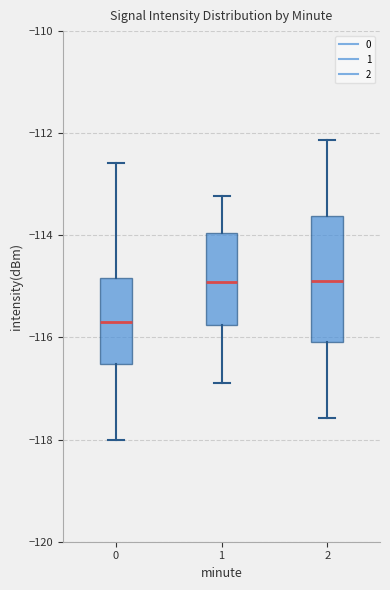

Reading left to right, read every box against the y-axis: the position of its median line, the range the box covers, and the ends of its whiskers. The values are not printed on the chart, so give them approximately, as read against the axis.

0: median -115.6, box -116.6 to -114.8, whiskers -118.0 to -112.6
1: median -115.0, box -115.8 to -114.0, whiskers -116.8 to -113.2
2: median -115.0, box -116.0 to -113.6, whiskers -117.6 to -112.2